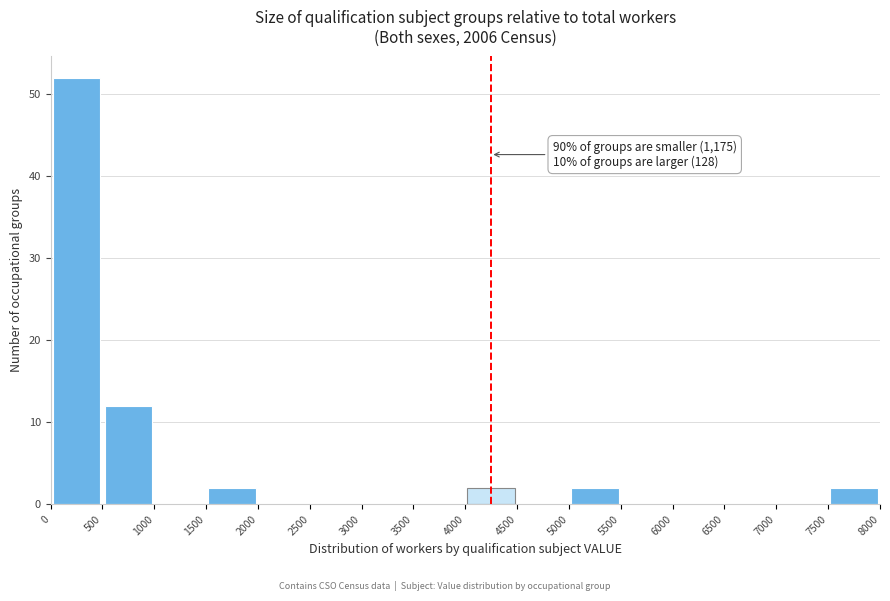

Which range on the x-axis has the tallest bar?

0 to 500